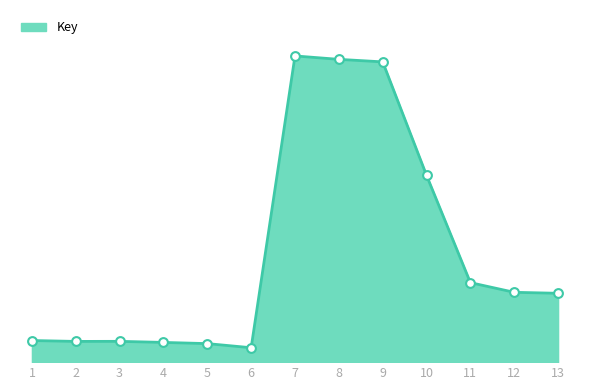

What is the ratio of the value at 10 to the value at 3?

9.0